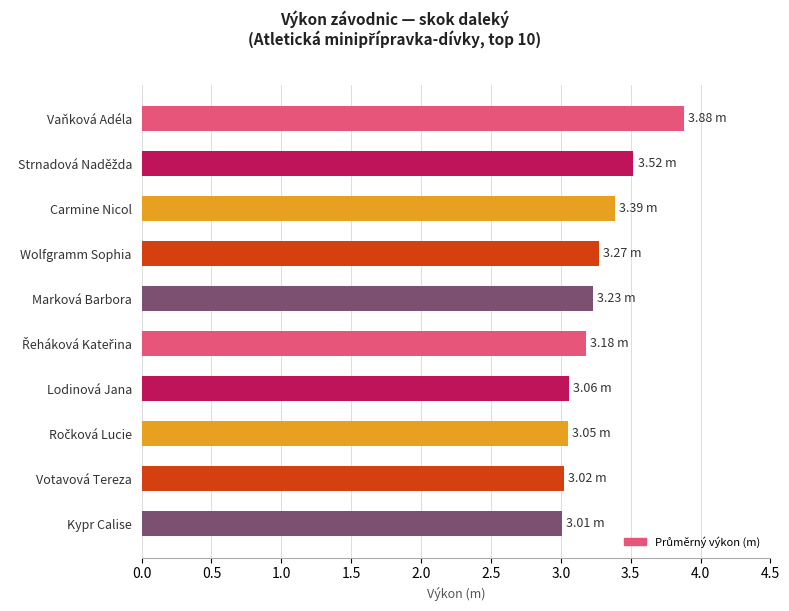

Approximately how many times larger is the value at Marková Barbora compared to Kypr Calise?

1.1